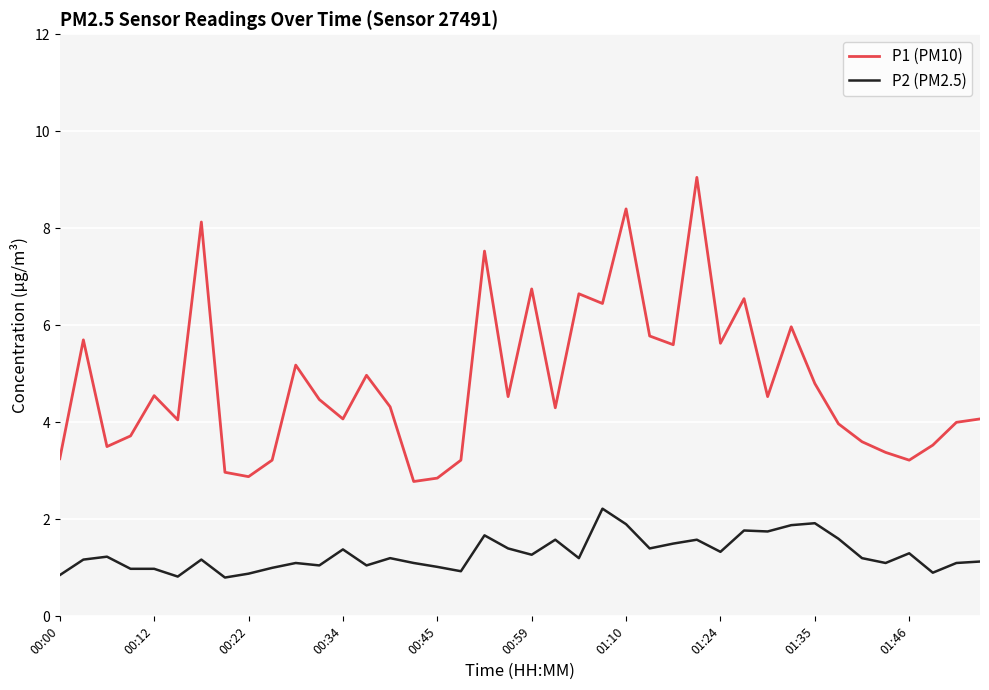

Which series has the widest spread of values?

P1 (PM10)